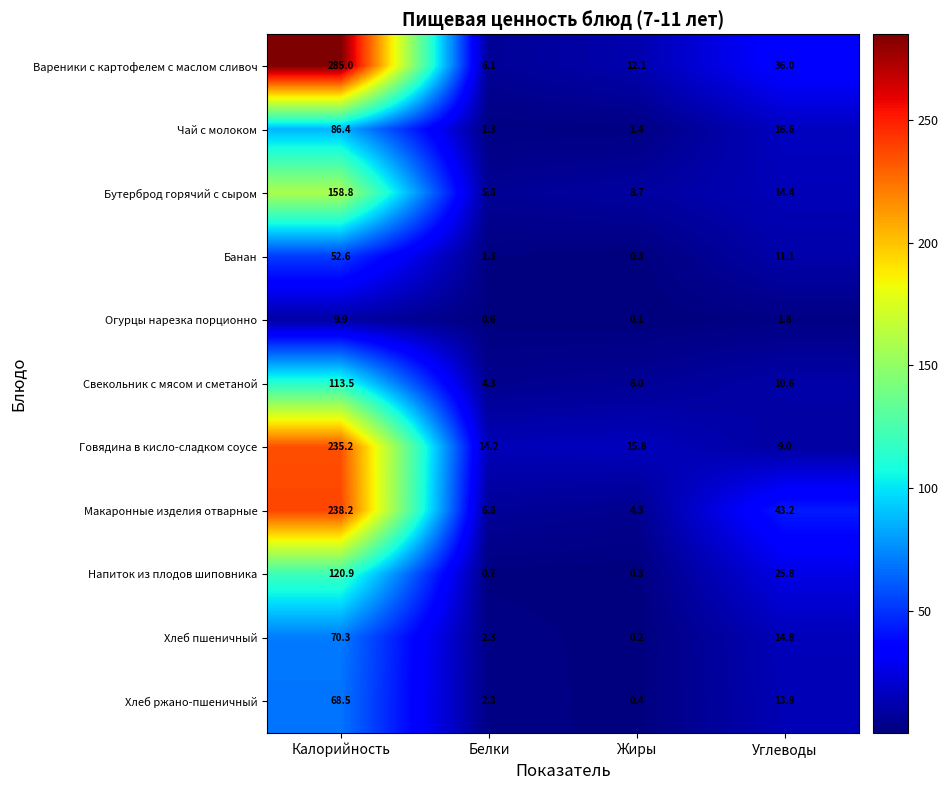

True or false: Огурцы нарезка порционно has a value of 3.2 at Углеводы.

False